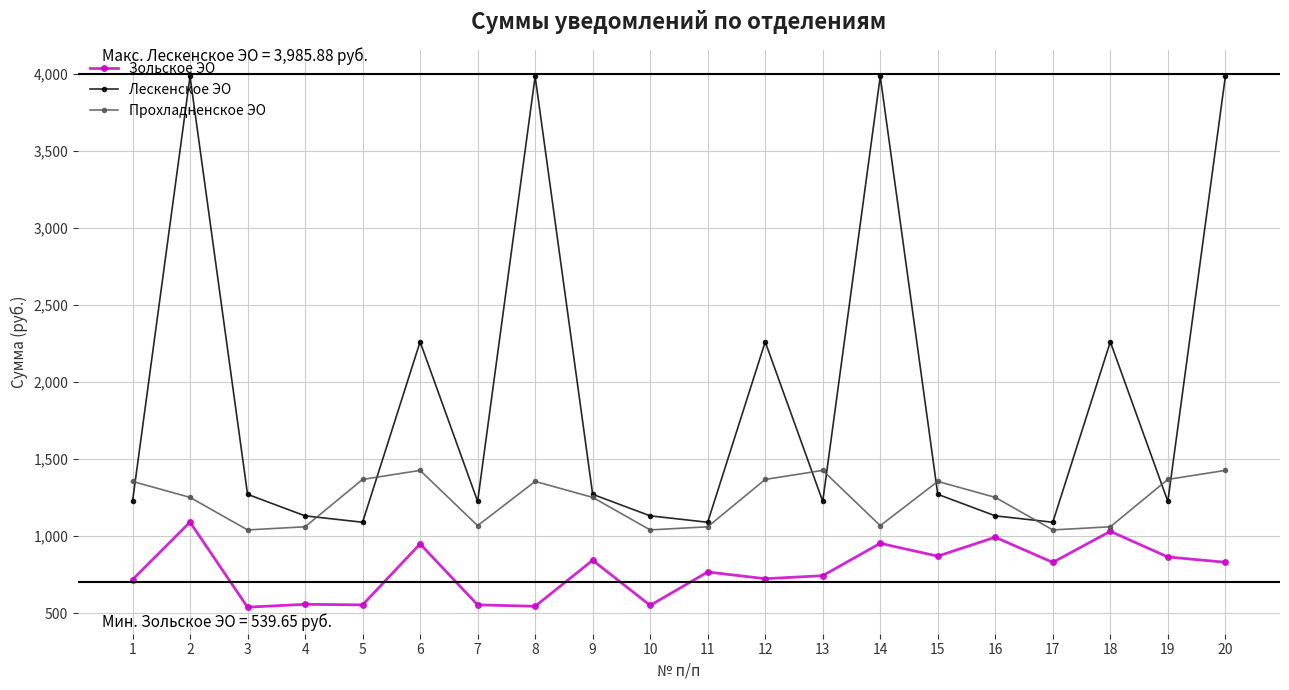

Which series changed the most between 18 and 20?

Лескенское ЭО